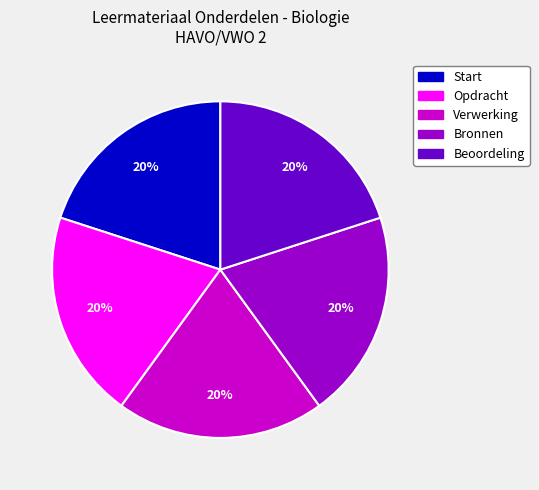

To the nearest percent, what is the combined percentage of Beoordeling and Opdracht?

40%